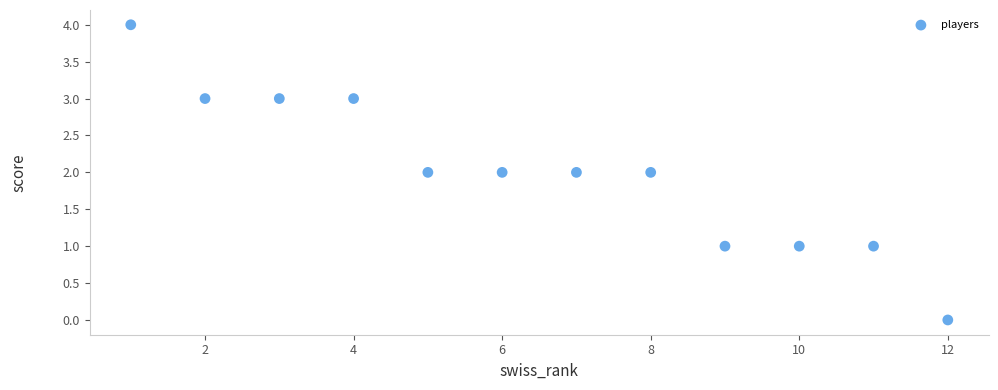

What is the average X value?

6